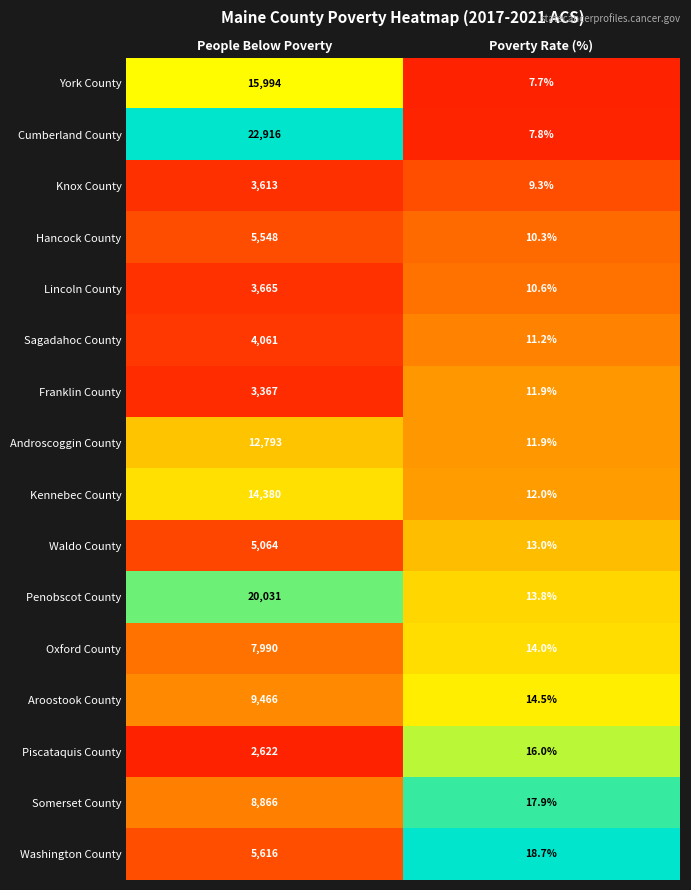

The Waldo County series shows 5064.0 at People Below Poverty. True or false?

True